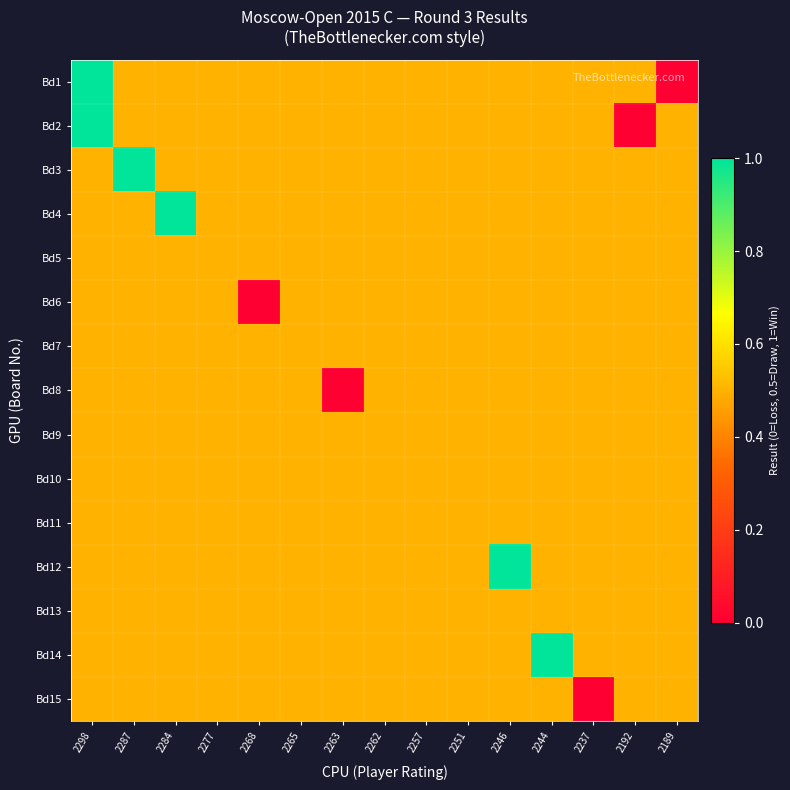

Reading left to right, what are all the values shown in this chart?

Bd1: 2298=1.0	2287=0.5	2284=0.5	2277=0.5	2268=0.5	2265=0.5	2263=0.5	2262=0.5	2257=0.5	2251=0.5	2246=0.5	2244=0.5	2237=0.5	2192=0.5	2189=0.0
Bd2: 2298=1.0	2287=0.5	2284=0.5	2277=0.5	2268=0.5	2265=0.5	2263=0.5	2262=0.5	2257=0.5	2251=0.5	2246=0.5	2244=0.5	2237=0.5	2192=0.0	2189=0.5
Bd3: 2298=0.5	2287=1.0	2284=0.5	2277=0.5	2268=0.5	2265=0.5	2263=0.5	2262=0.5	2257=0.5	2251=0.5	2246=0.5	2244=0.5	2237=0.5	2192=0.5	2189=0.5
Bd4: 2298=0.5	2287=0.5	2284=1.0	2277=0.5	2268=0.5	2265=0.5	2263=0.5	2262=0.5	2257=0.5	2251=0.5	2246=0.5	2244=0.5	2237=0.5	2192=0.5	2189=0.5
Bd5: 2298=0.5	2287=0.5	2284=0.5	2277=0.5	2268=0.5	2265=0.5	2263=0.5	2262=0.5	2257=0.5	2251=0.5	2246=0.5	2244=0.5	2237=0.5	2192=0.5	2189=0.5
Bd6: 2298=0.5	2287=0.5	2284=0.5	2277=0.5	2268=0.0	2265=0.5	2263=0.5	2262=0.5	2257=0.5	2251=0.5	2246=0.5	2244=0.5	2237=0.5	2192=0.5	2189=0.5
Bd7: 2298=0.5	2287=0.5	2284=0.5	2277=0.5	2268=0.5	2265=0.5	2263=0.5	2262=0.5	2257=0.5	2251=0.5	2246=0.5	2244=0.5	2237=0.5	2192=0.5	2189=0.5
Bd8: 2298=0.5	2287=0.5	2284=0.5	2277=0.5	2268=0.5	2265=0.5	2263=0.0	2262=0.5	2257=0.5	2251=0.5	2246=0.5	2244=0.5	2237=0.5	2192=0.5	2189=0.5
Bd9: 2298=0.5	2287=0.5	2284=0.5	2277=0.5	2268=0.5	2265=0.5	2263=0.5	2262=0.5	2257=0.5	2251=0.5	2246=0.5	2244=0.5	2237=0.5	2192=0.5	2189=0.5
Bd10: 2298=0.5	2287=0.5	2284=0.5	2277=0.5	2268=0.5	2265=0.5	2263=0.5	2262=0.5	2257=0.5	2251=0.5	2246=0.5	2244=0.5	2237=0.5	2192=0.5	2189=0.5
Bd11: 2298=0.5	2287=0.5	2284=0.5	2277=0.5	2268=0.5	2265=0.5	2263=0.5	2262=0.5	2257=0.5	2251=0.5	2246=0.5	2244=0.5	2237=0.5	2192=0.5	2189=0.5
Bd12: 2298=0.5	2287=0.5	2284=0.5	2277=0.5	2268=0.5	2265=0.5	2263=0.5	2262=0.5	2257=0.5	2251=0.5	2246=1.0	2244=0.5	2237=0.5	2192=0.5	2189=0.5
Bd13: 2298=0.5	2287=0.5	2284=0.5	2277=0.5	2268=0.5	2265=0.5	2263=0.5	2262=0.5	2257=0.5	2251=0.5	2246=0.5	2244=0.5	2237=0.5	2192=0.5	2189=0.5
Bd14: 2298=0.5	2287=0.5	2284=0.5	2277=0.5	2268=0.5	2265=0.5	2263=0.5	2262=0.5	2257=0.5	2251=0.5	2246=0.5	2244=1.0	2237=0.5	2192=0.5	2189=0.5
Bd15: 2298=0.5	2287=0.5	2284=0.5	2277=0.5	2268=0.5	2265=0.5	2263=0.5	2262=0.5	2257=0.5	2251=0.5	2246=0.5	2244=0.5	2237=0.0	2192=0.5	2189=0.5